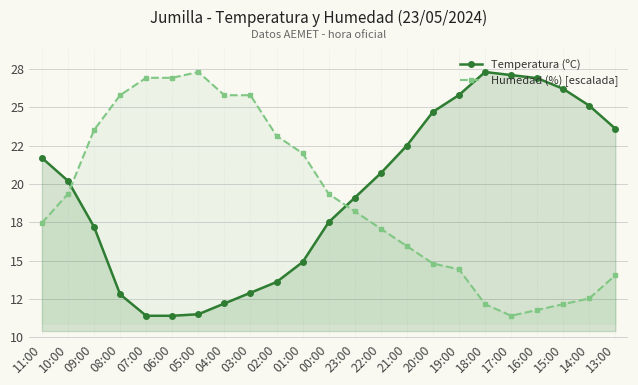

Where does the Humedad (%) [escalada] series first go above 18?

10:00